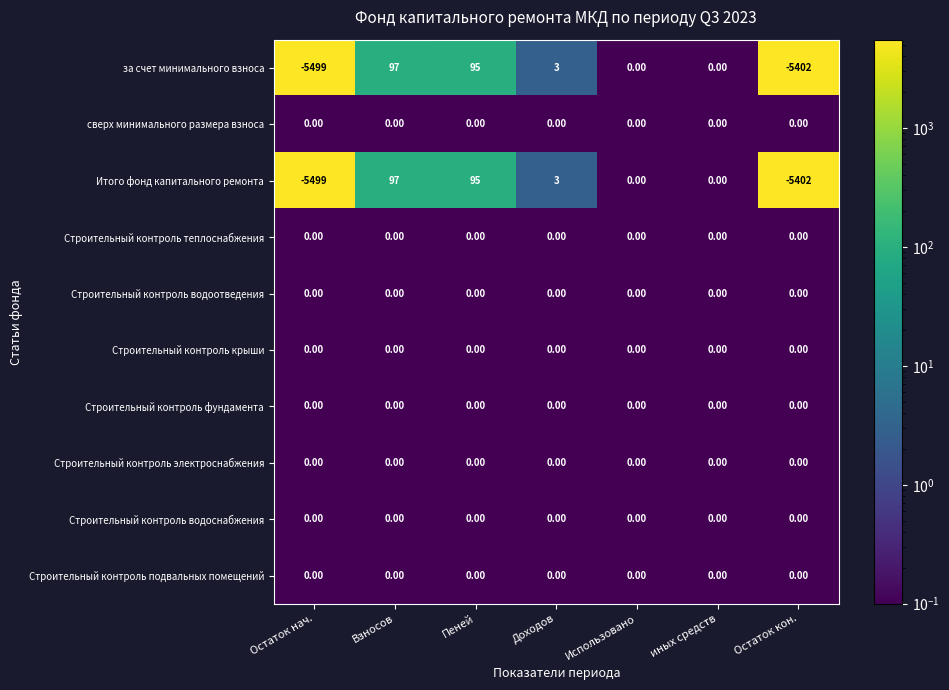

How many data points does each series have?

7